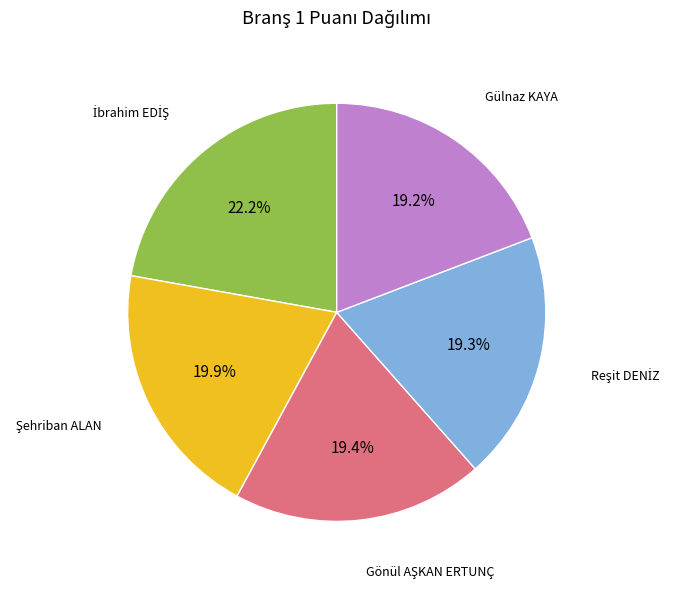

Is there any slice that represents more than half of the pie?

No